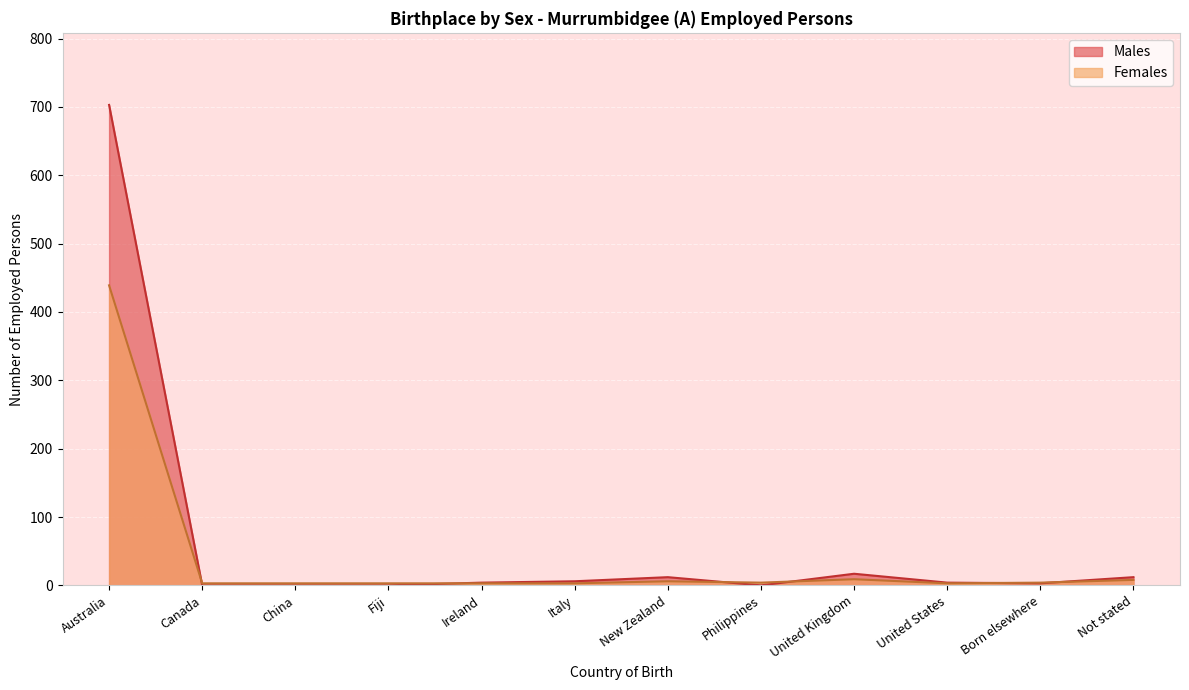

What is the spread (max minus min) of values at Born elsewhere?

1